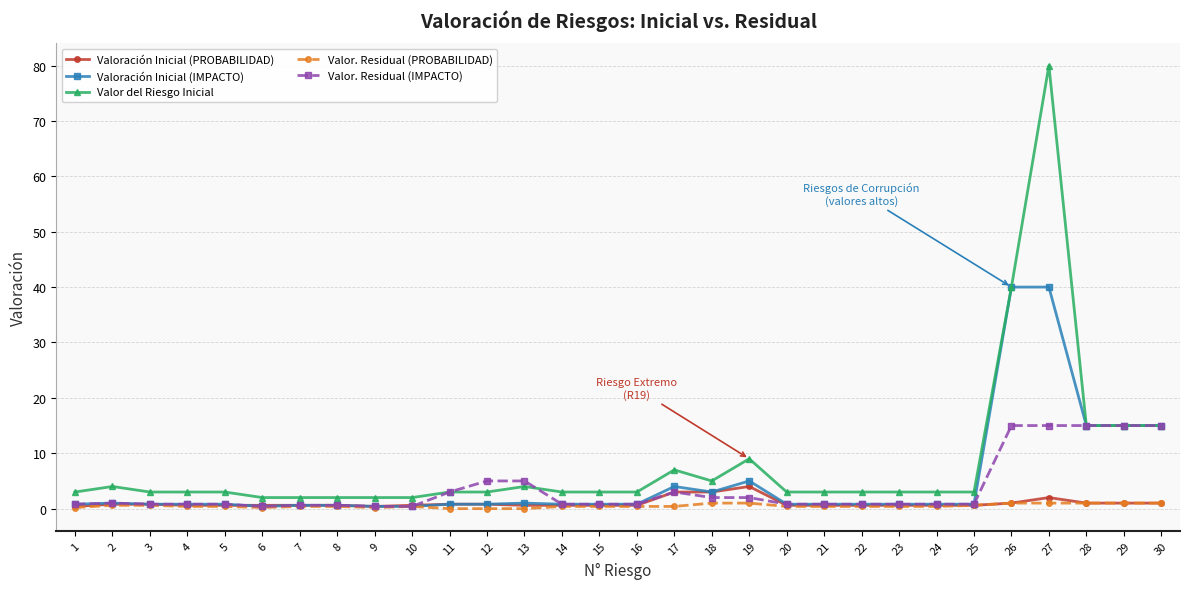

Is it true that Valor del Riesgo Inicial equals 2.0 at 6?

True